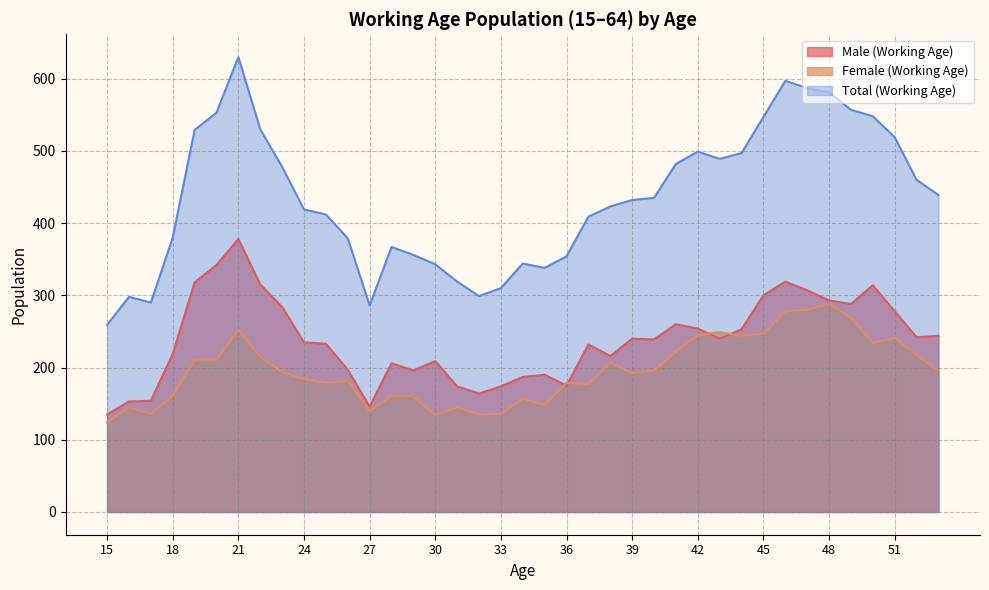

What is the smallest value displayed?

124